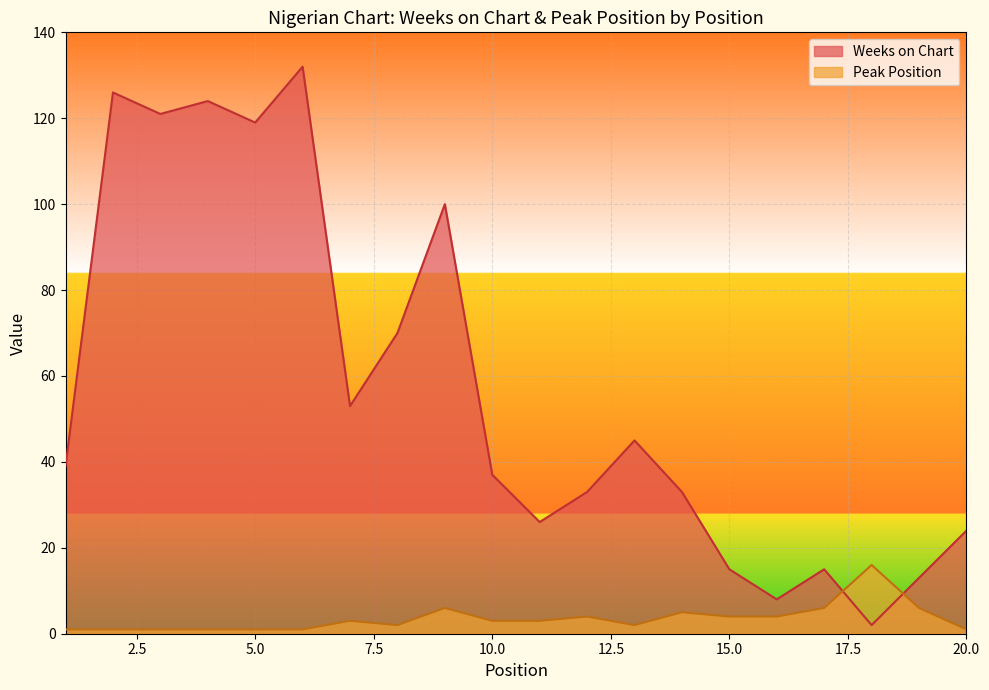

How many values in the Weeks on Chart series are below 39?

10